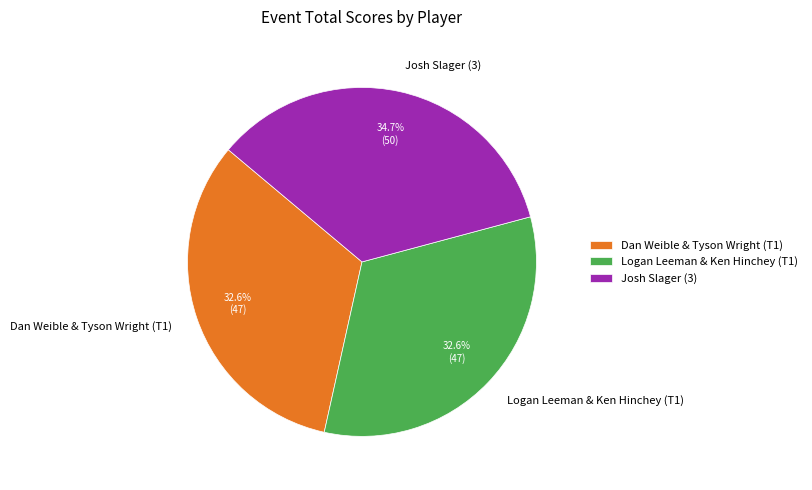

How many slices are in this pie chart?

3